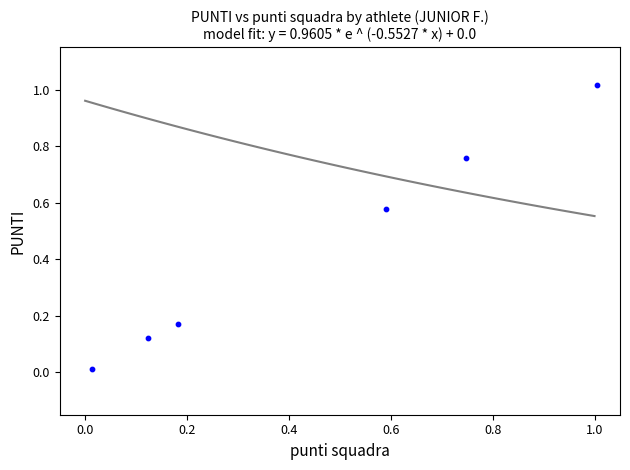

What is the average Y value?

0.4